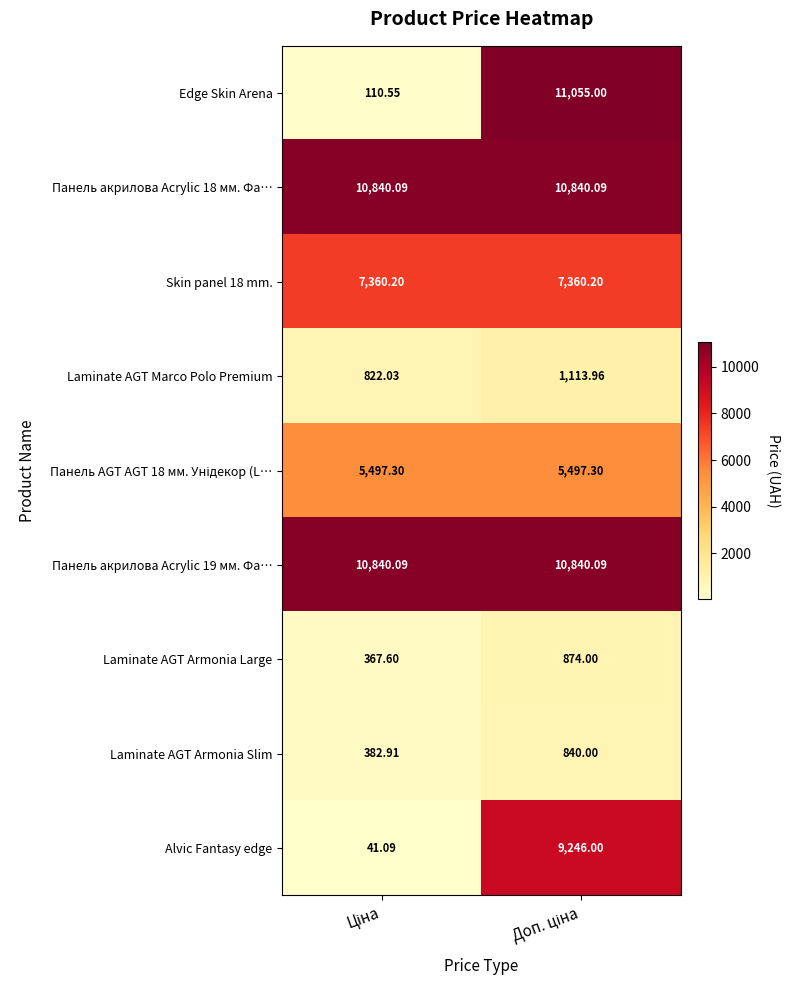

Which series has the largest range (max minus min)?

Edge Skin Arena